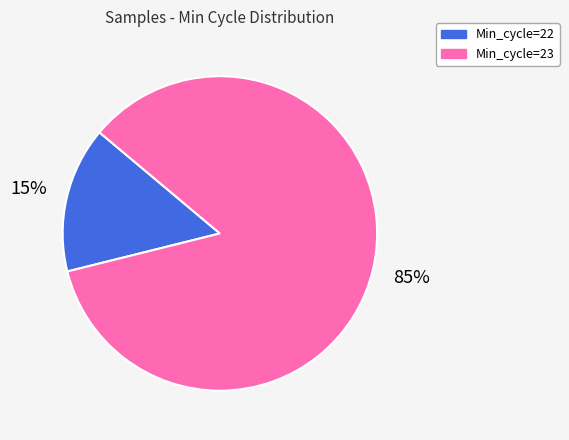

To the nearest percent, what is the average slice percentage?

50%